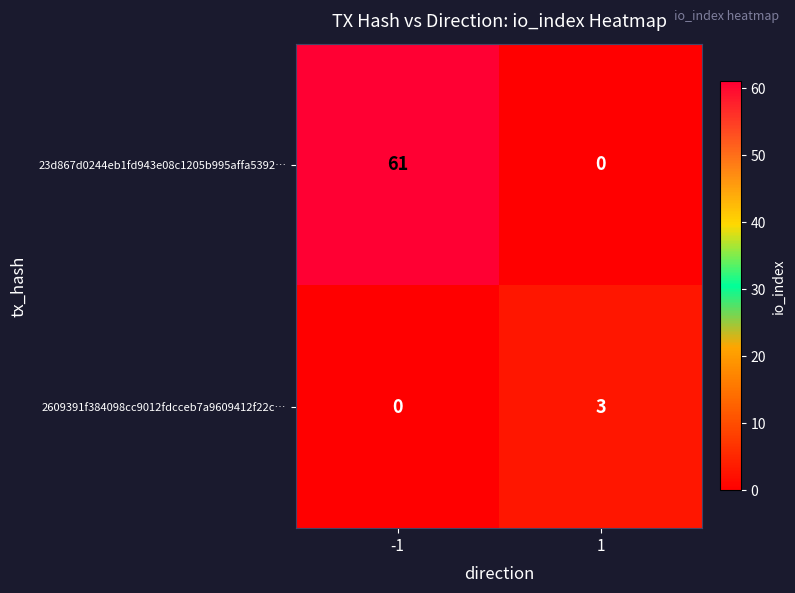

How many series are shown in this chart?

2